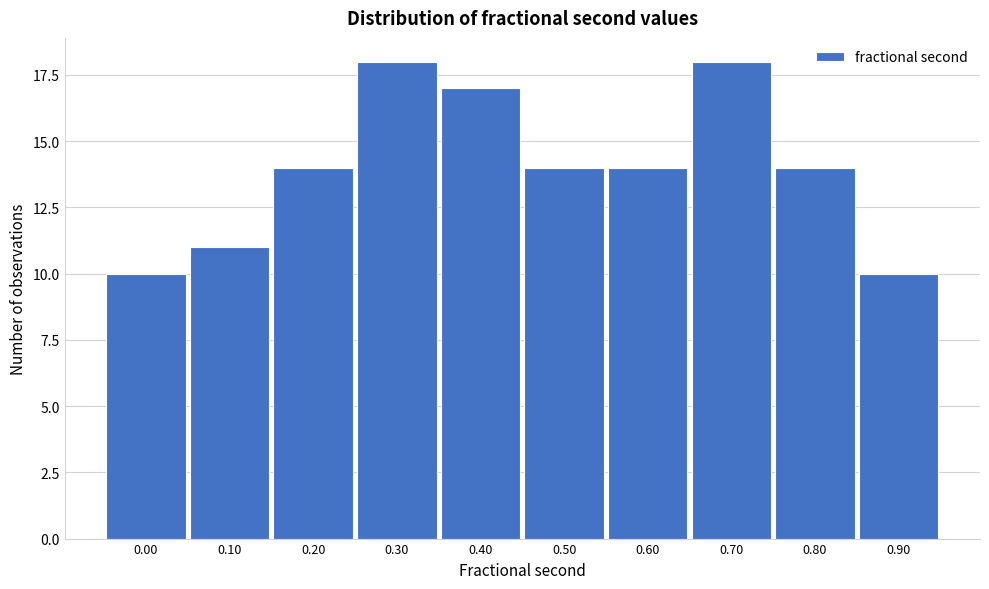

Reading left to right, transcribe all the data shown in this chart.

10	11	14	18	17	14	14	18	14	10